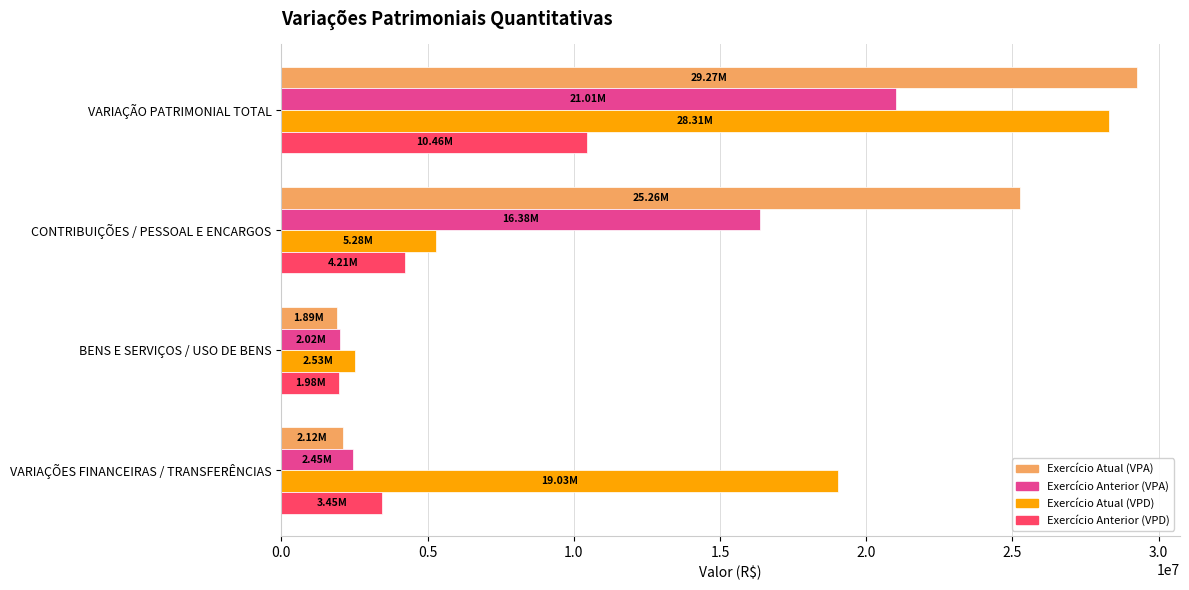

Where is Exercício Anterior (VPA) nearest to the value 11511363?

CONTRIBUIÇÕES / PESSOAL E ENCARGOS